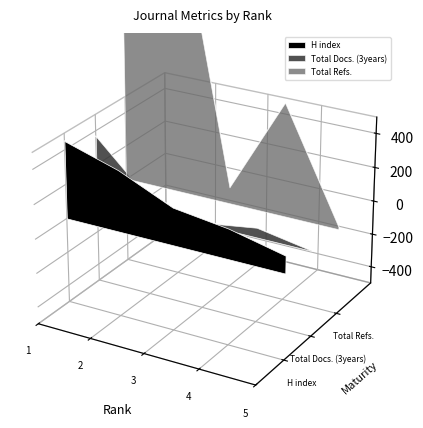

Which series changed the most between 1 and 4?

Total Refs.